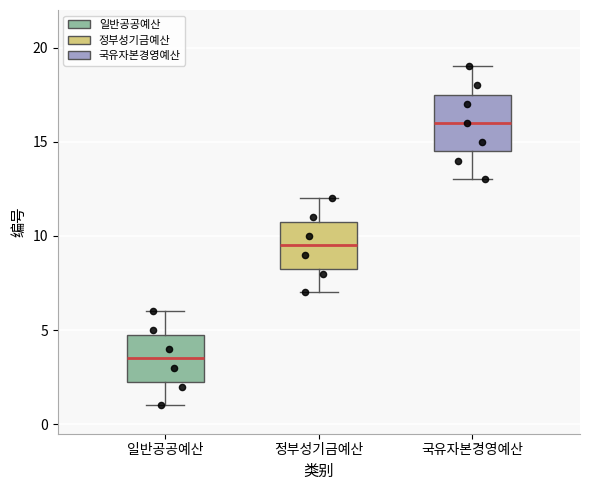

Where is the lower edge of the box for 일반공공예산 on the y-axis? The values are not printed on the chart, so give them approximately, as read against the axis.

2.5